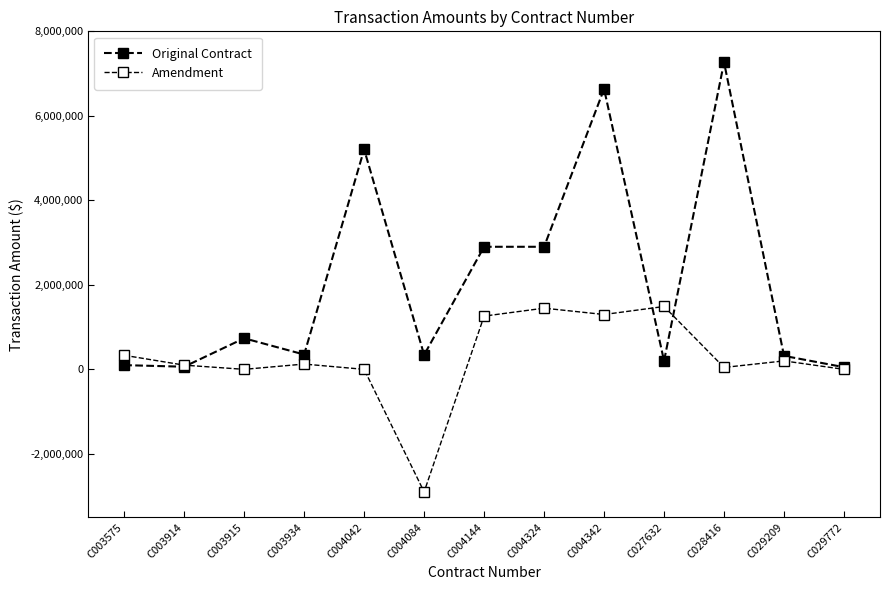

Does the chart have visible grid lines?

No